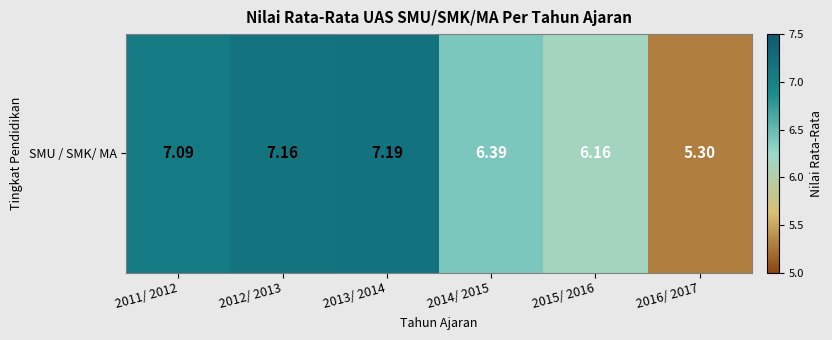

True or false: the data shows 6.4 at 2014/ 2015.

True